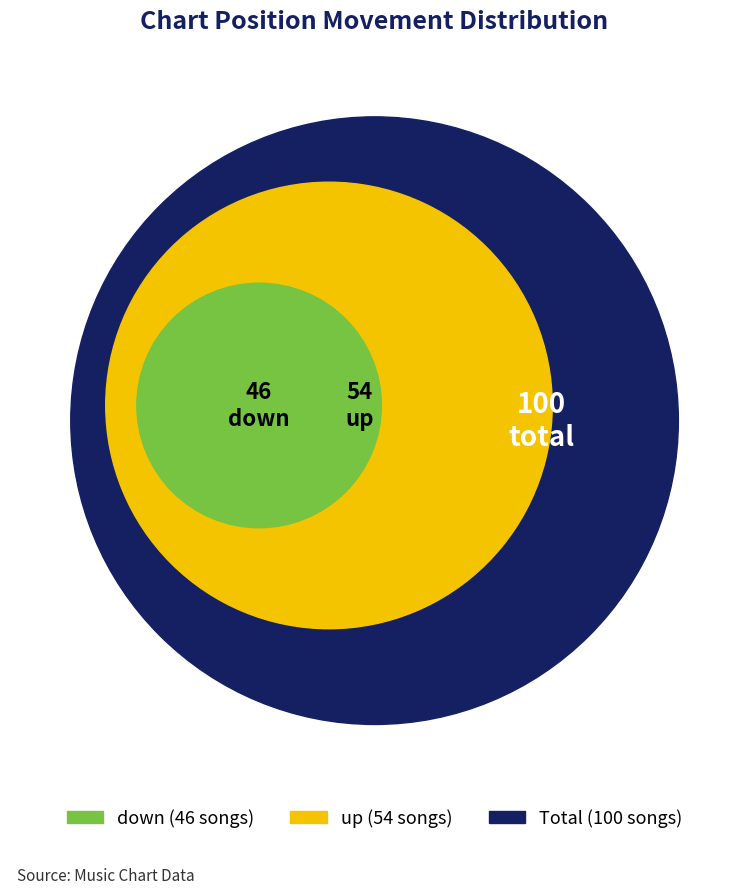

How many segments does this pie chart have?

2